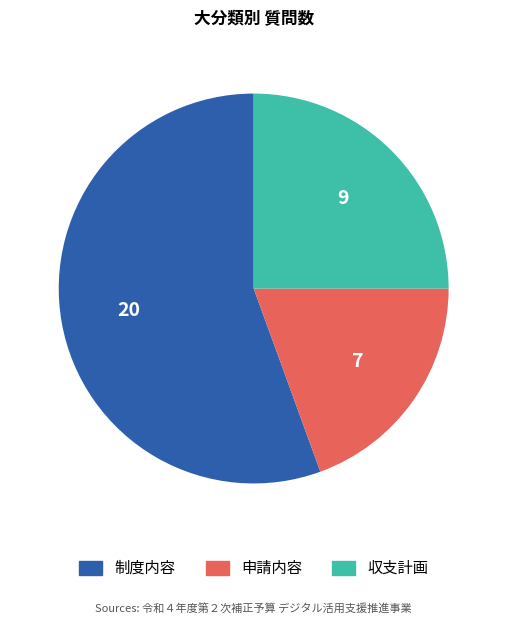

Is 収支計画 the majority of the pie?

No